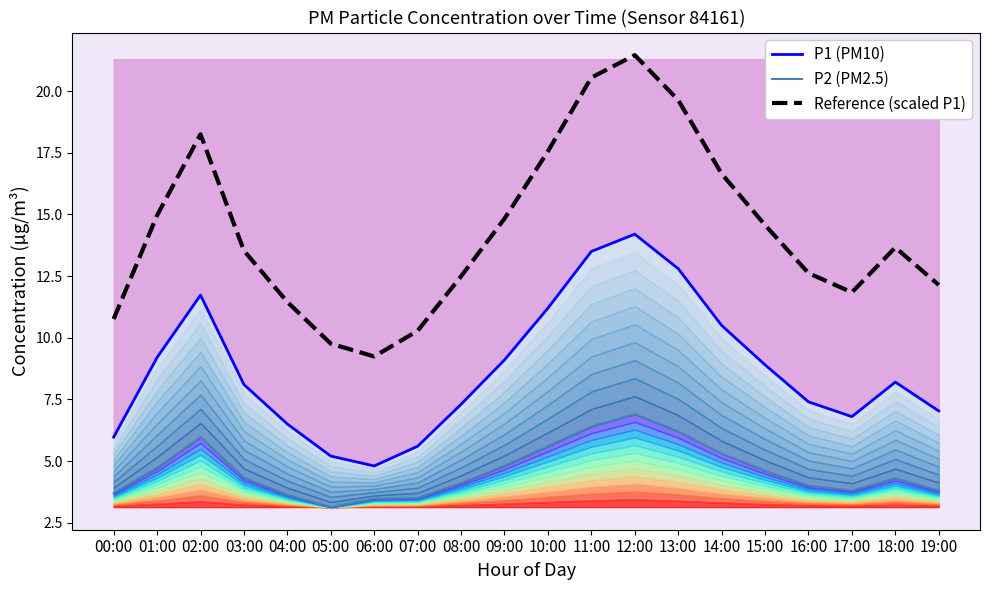

Between 01:00 and 08:00, which is larger?

01:00